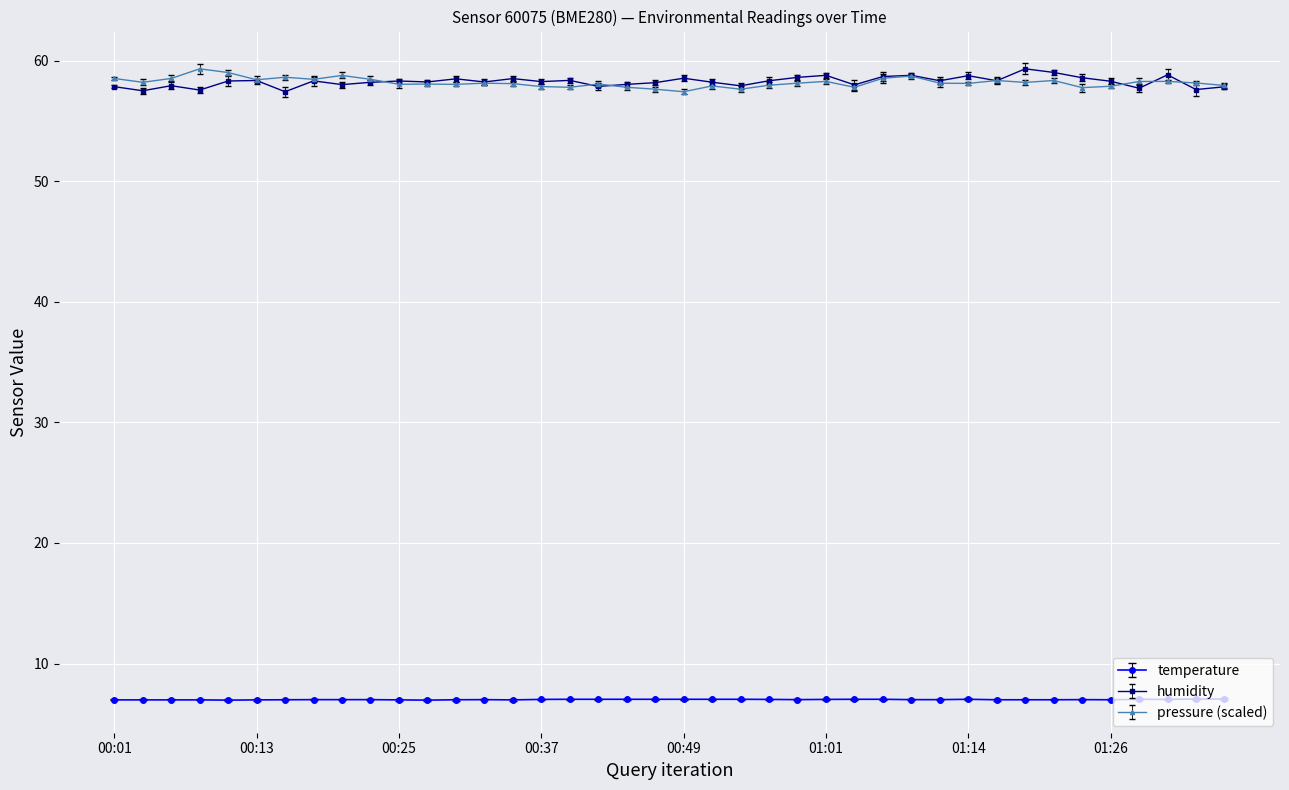

What is the greatest value displayed?

59.3